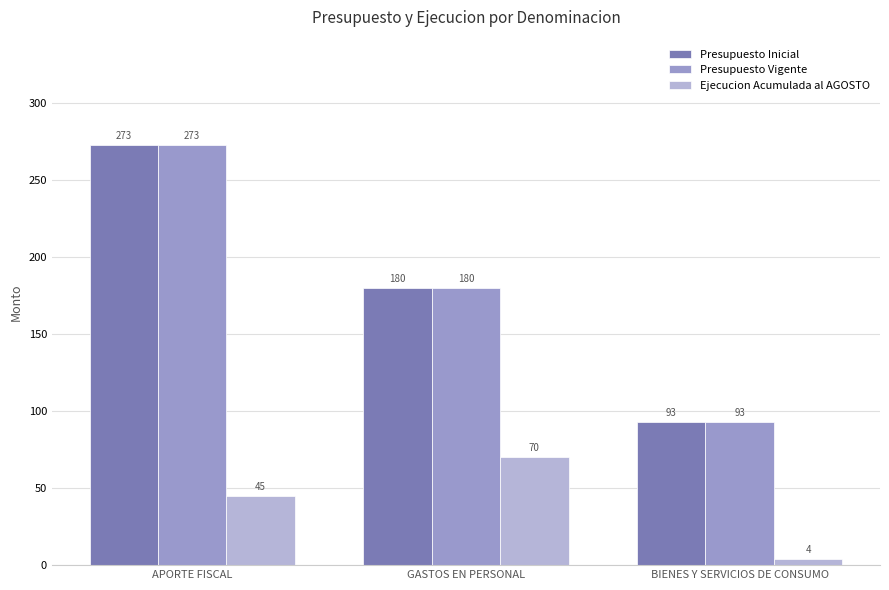

Which category has the highest value across all series?

APORTE FISCAL